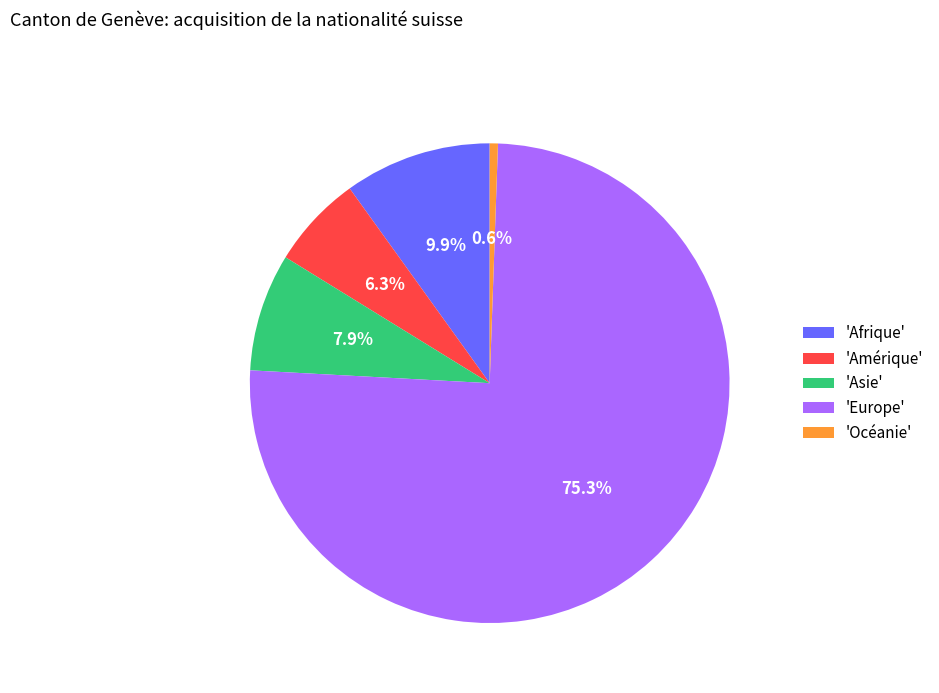

Between 'Europe' and 'Afrique', which is larger?

'Europe'